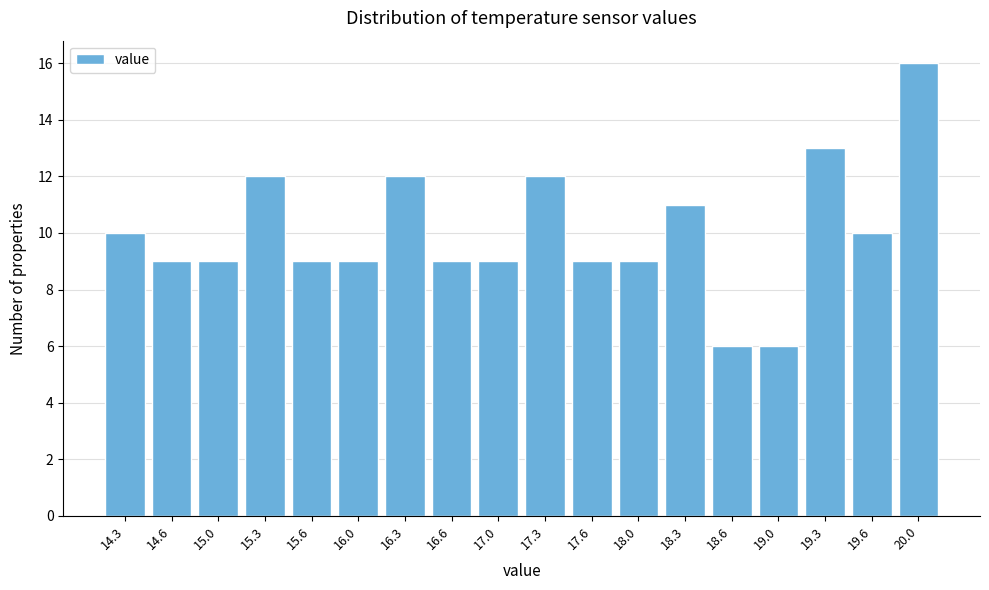

Reading left to right, transcribe all the data shown in this chart.

10	9	9	12	9	9	12	9	9	12	9	9	11	6	6	13	10	16